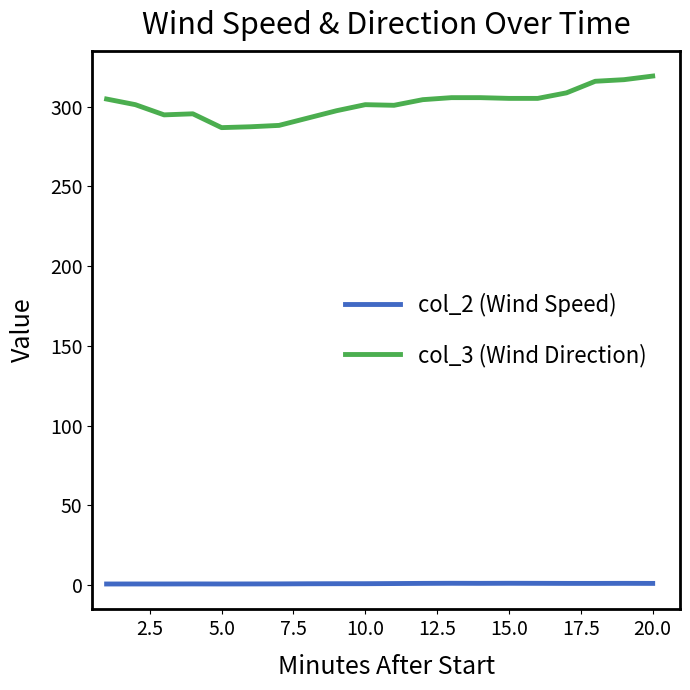

What is the difference between the maximum and minimum values in the col_3 (Wind Direction) series?

32.3